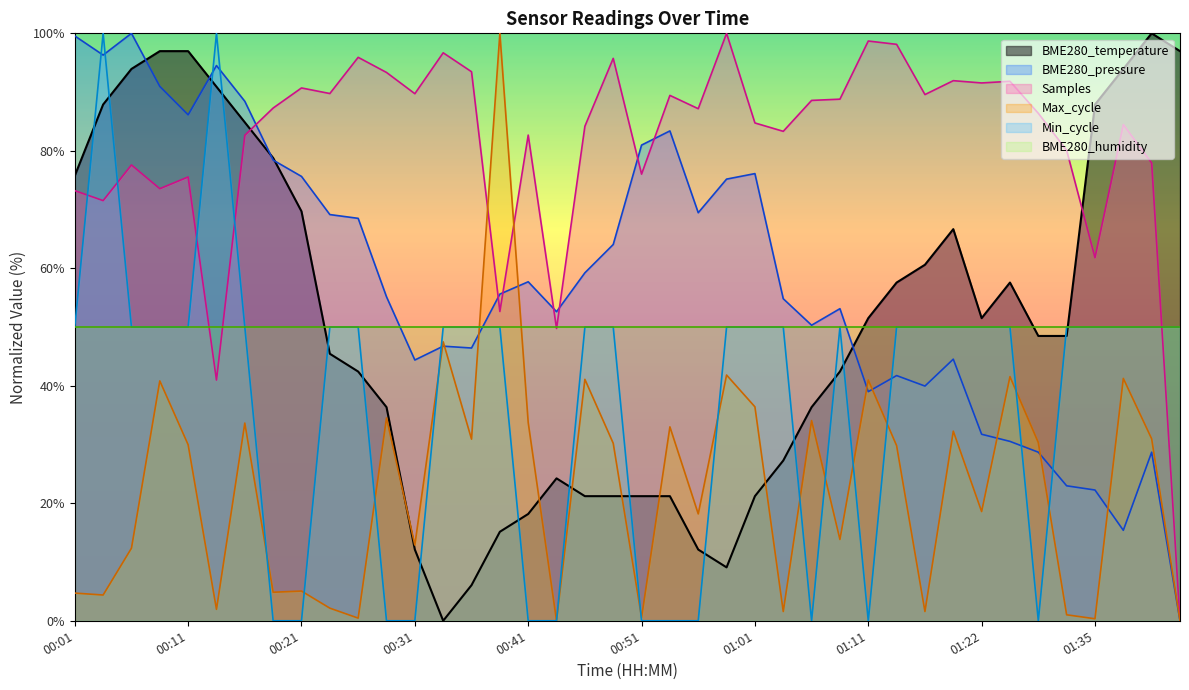

Where is the first local maximum?

00:43